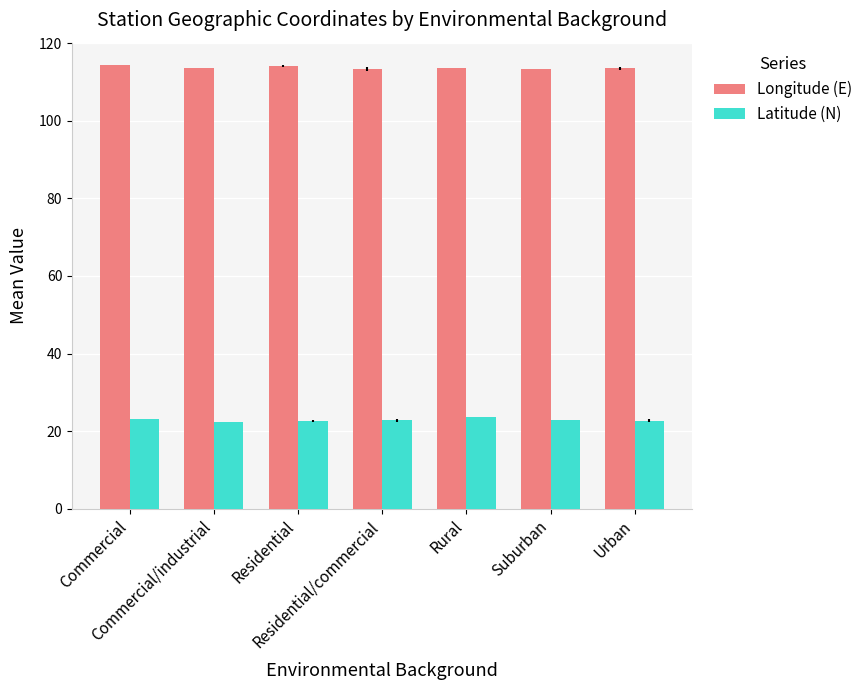

What is the maximum value shown in the chart?

114.4